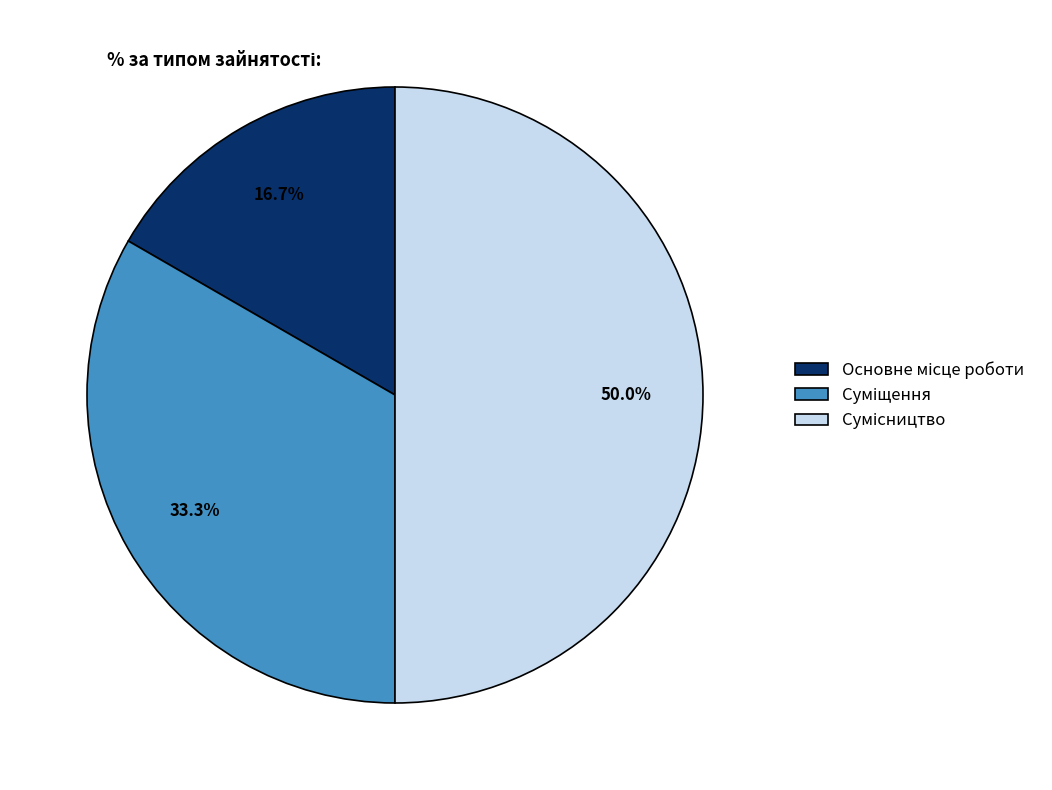

Do Сумісництво and Суміщення together represent more than half of the pie?

Yes